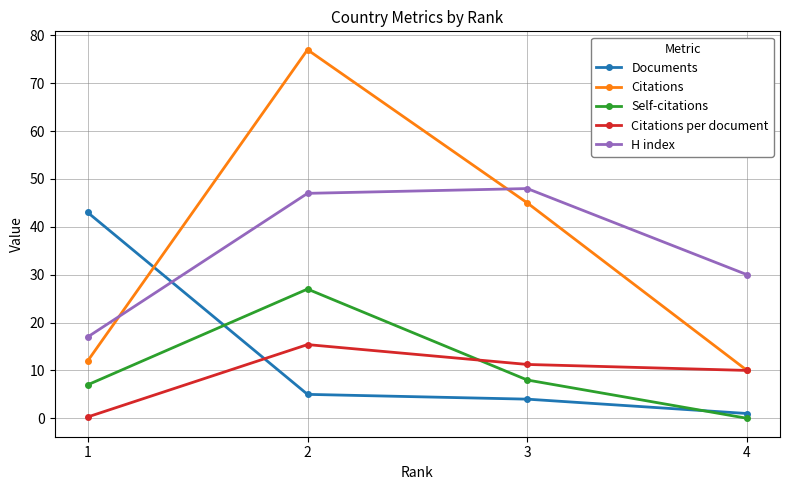

Which series changed the most between 2 and 4?

Citations